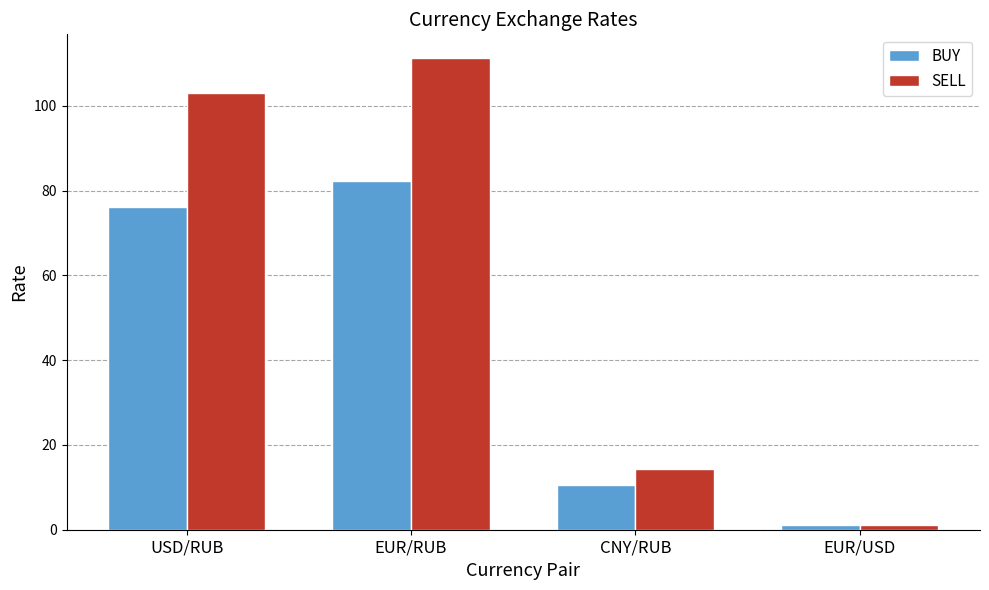

What is the spread (max minus min) of values at EUR/RUB?

29.0